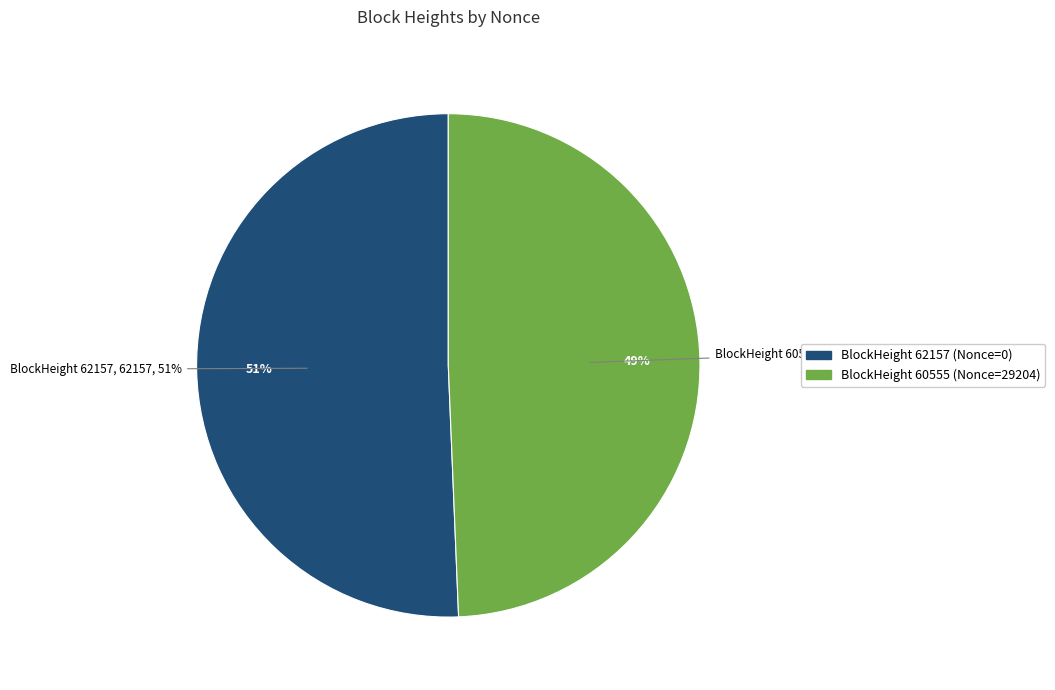

How many segments does this pie chart have?

2